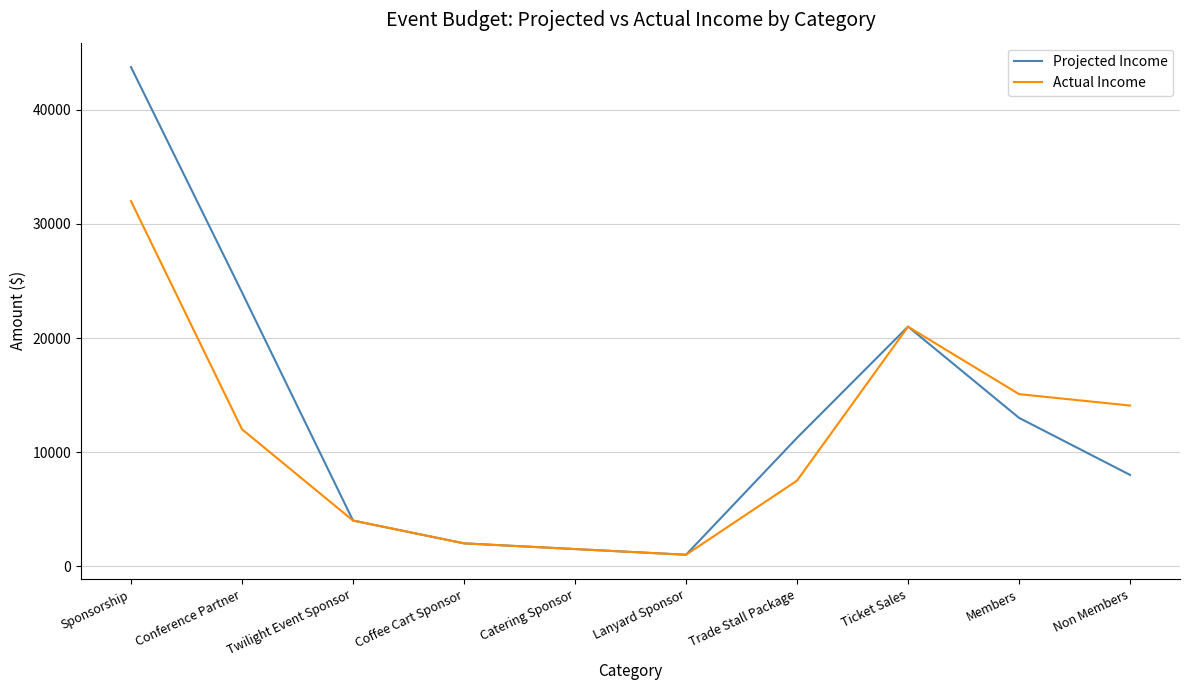

Rank the series by their maximum value, from highest to lowest.

Projected Income, Actual Income